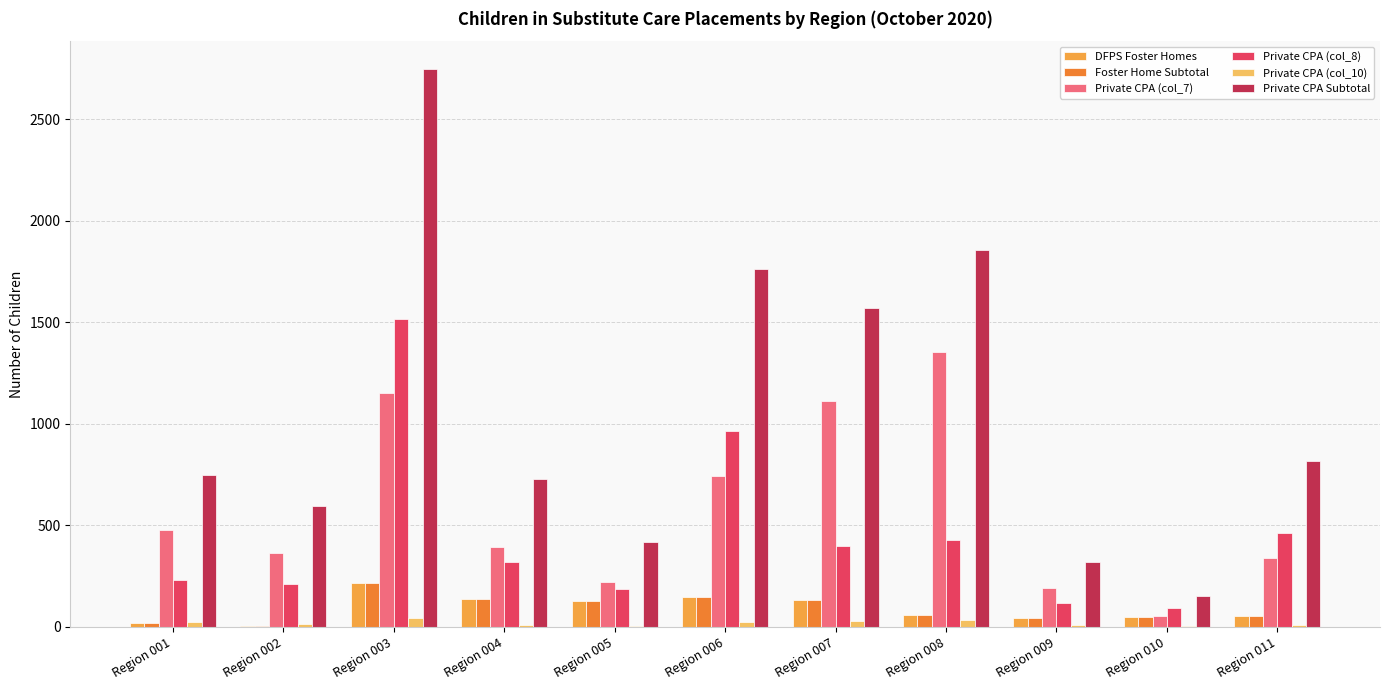

What is the greatest value displayed?

2746